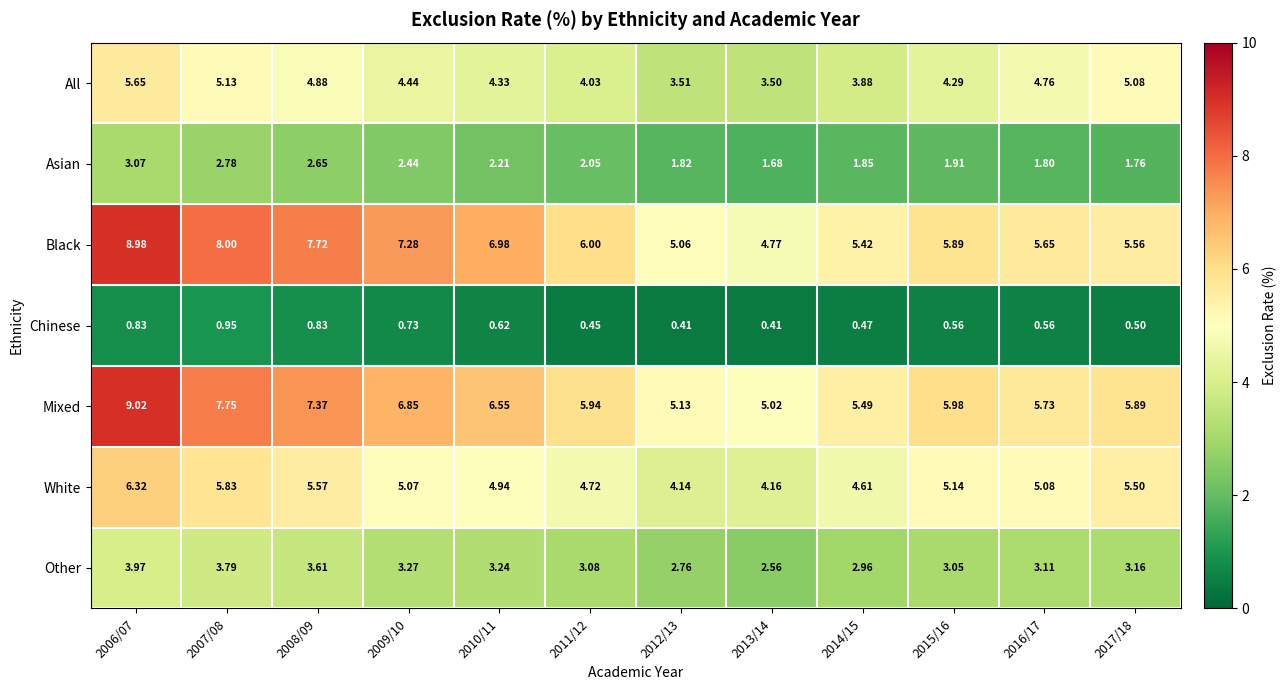

Between 2012/13 and 2017/18, which series saw the biggest shift?

All